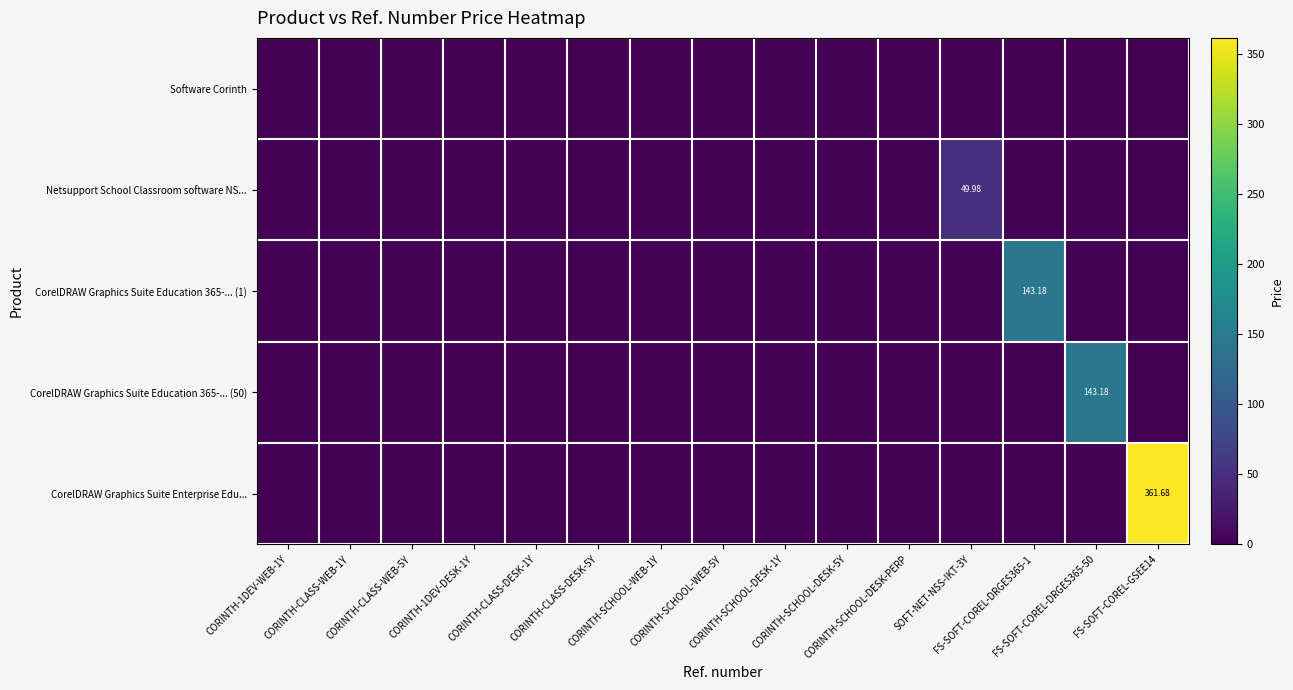

At how many categories does at least one series exceed 180?

1